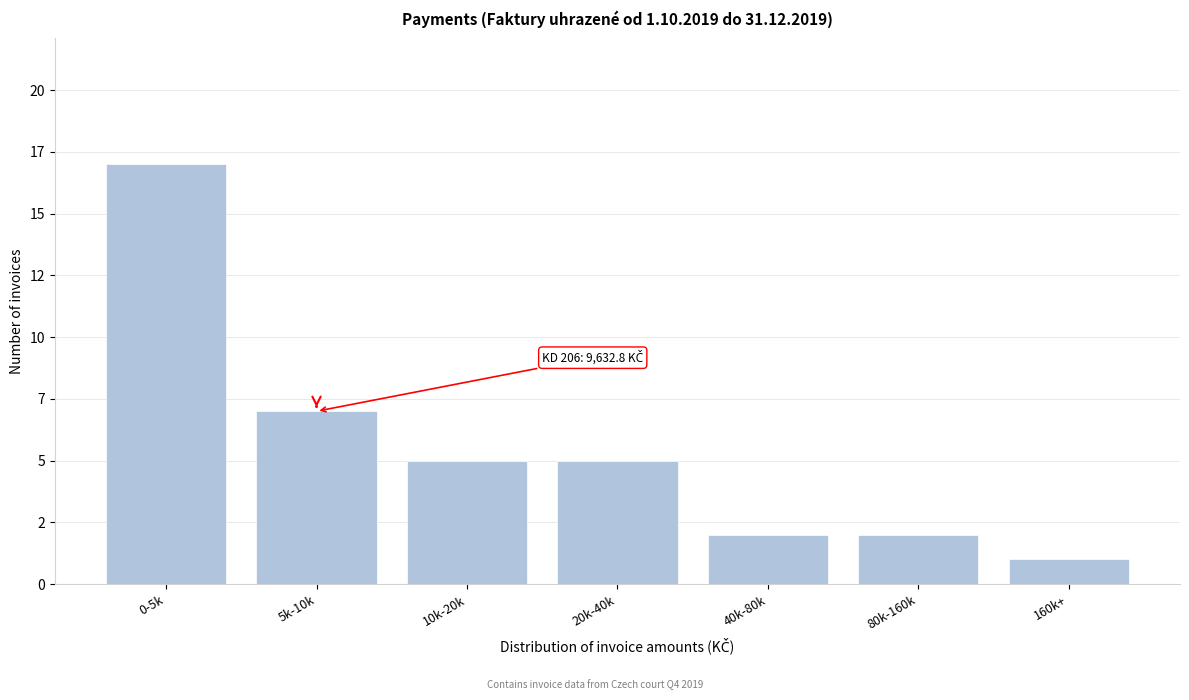

Are the bars horizontal?

No